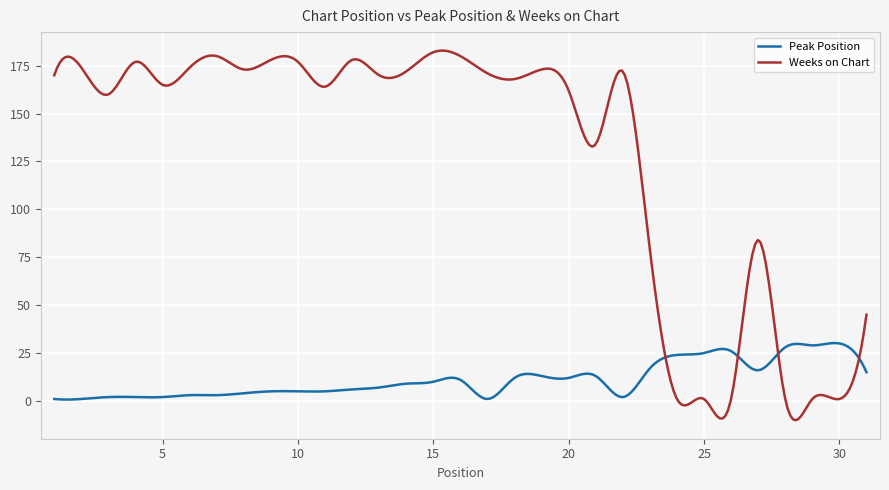

Rank the series by their maximum value, from lowest to highest.

Peak Position, Weeks on Chart